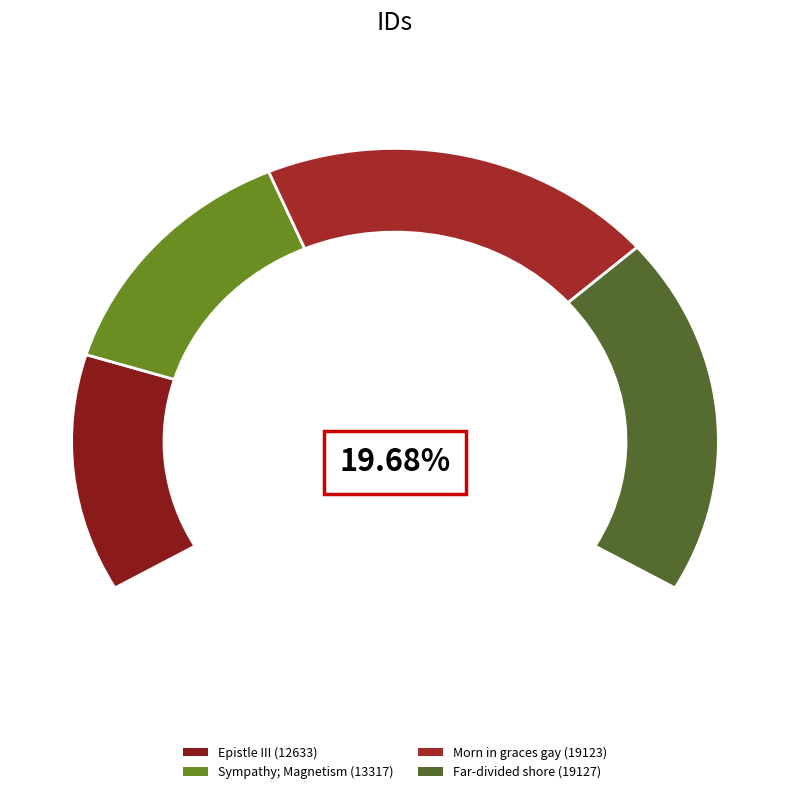

How much of the chart is everything except Far-divided shore (19127)?

70.2%